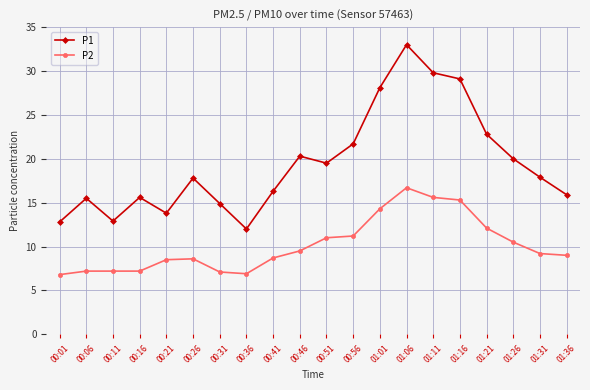

Read the P2 value at 01:01.

14.3